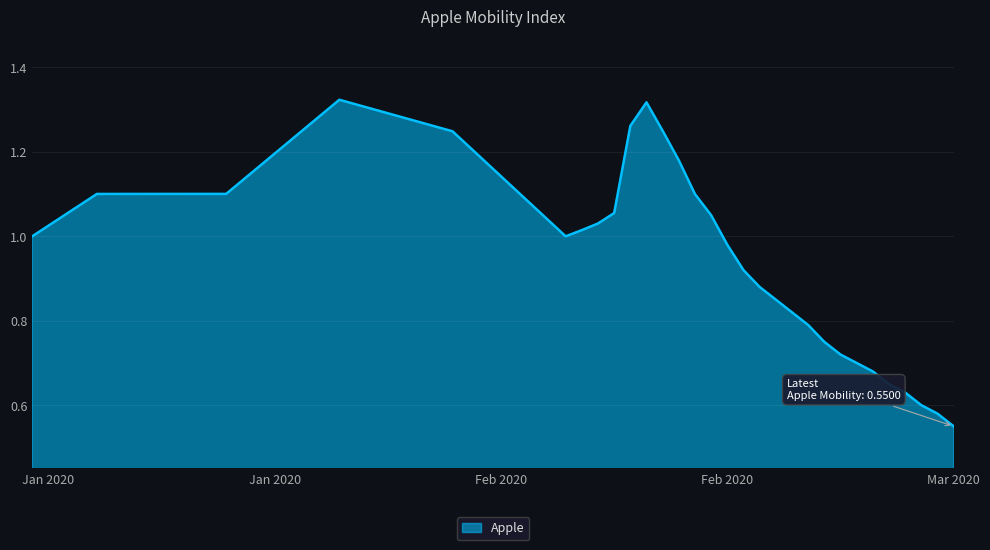

What is the sum of all values?

28.1